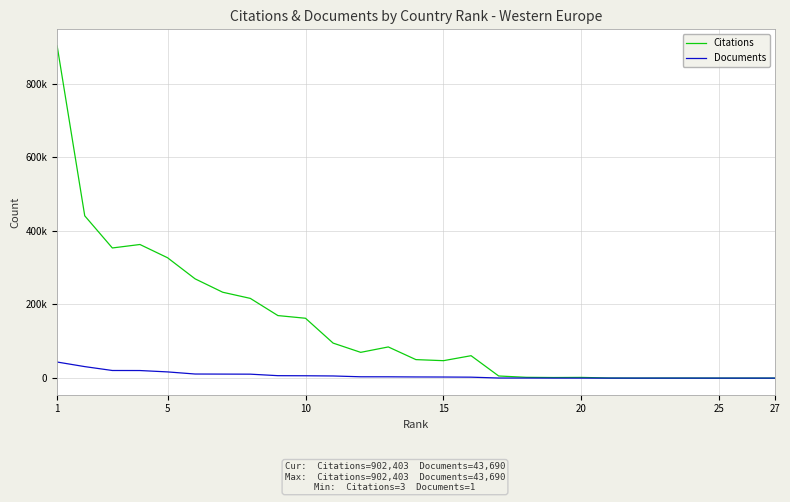

What are all the series names shown in the legend?

Citations, Documents